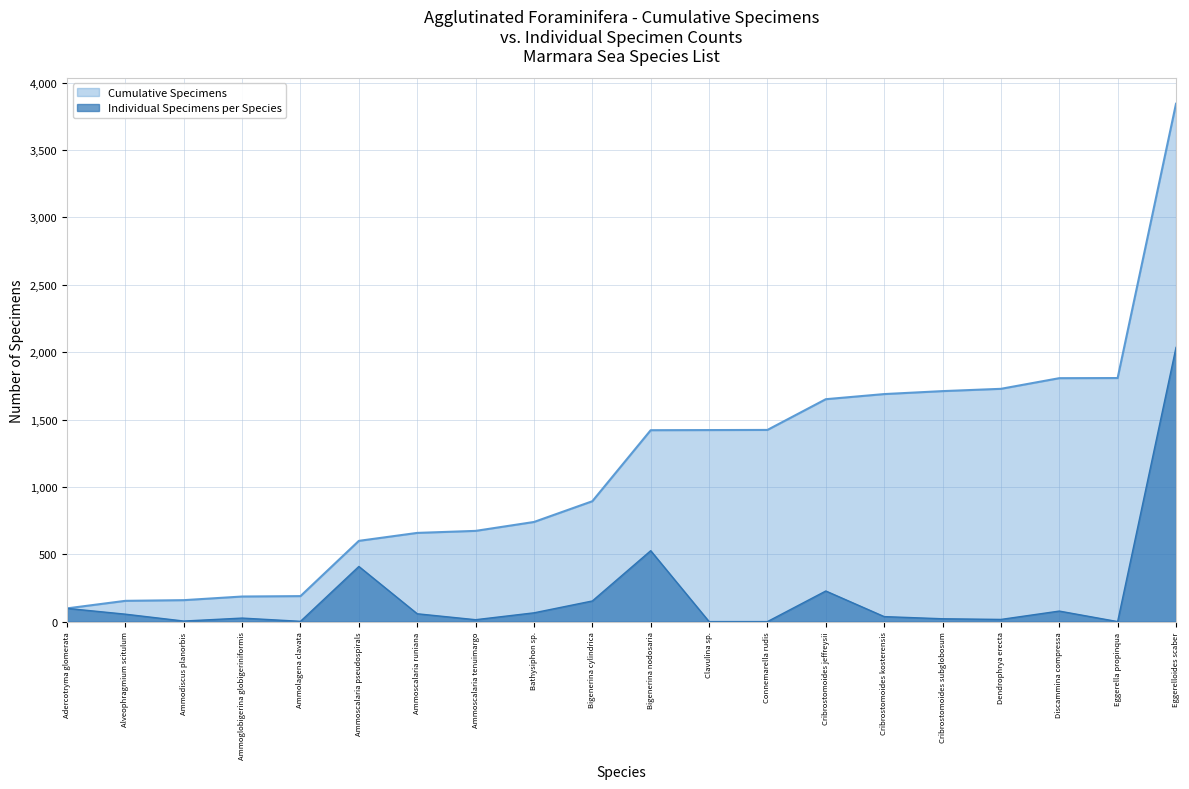

Reading left to right, what are all the values shown in this chart?

Adercotryma glomerata=99	Alveophragmium scitulum=56	Ammodiscus planorbis=5	Ammoglobigerina globigeriniformis=27	Ammolagena clavata=3	Ammoscalaria pseudospirals=410	Ammoscalaria runiana=59	Ammoscalaria tenuimargo=15	Bathysiphon sp.=66	Bigenerina cylindrica=154	Bigenerina nodosaria=527	Clavulina sp.=1	Connemarella rudis=1	Cribrostomoides jeffreysii=228	Cribrostomoides kosterensis=38	Cribrostomoides subglobosum=22	Dendrophrya erecta=17	Discammina compressa=79	Eggerella propinqua=1	Eggerelloides scaber=2035